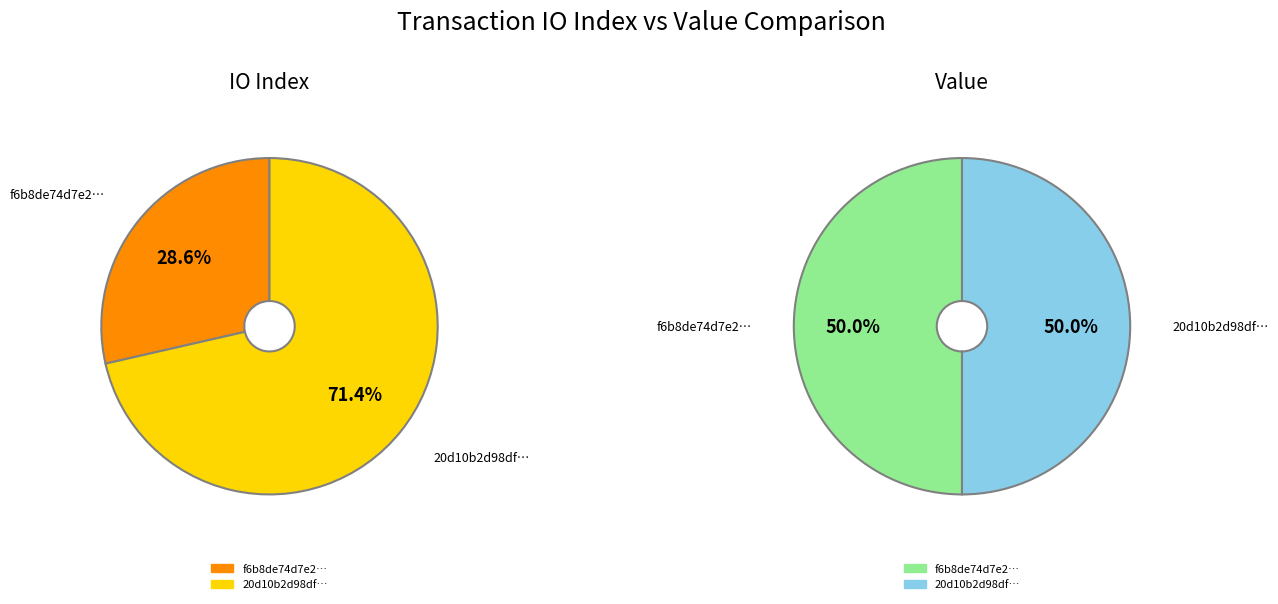

Is the sum of value and io_index greater than half?

Yes